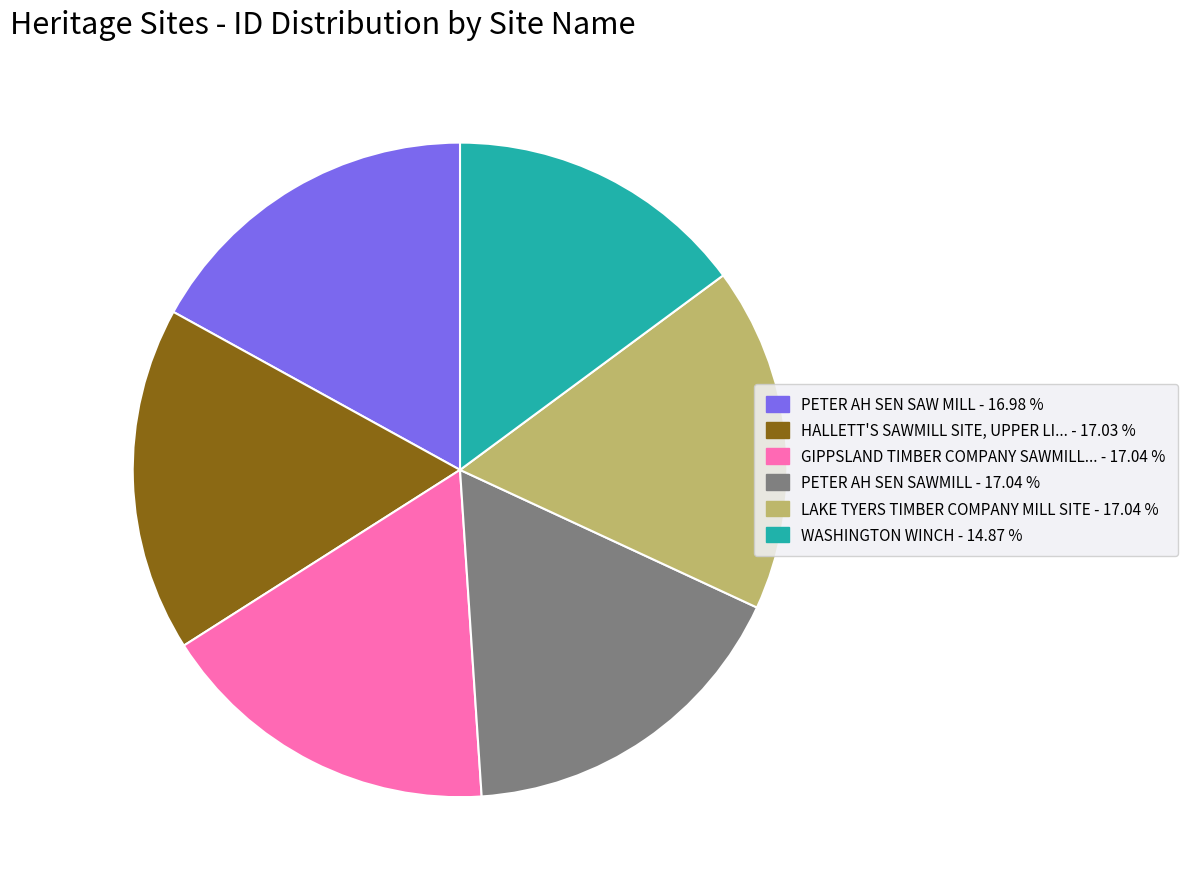

Is there a majority slice in this chart?

No